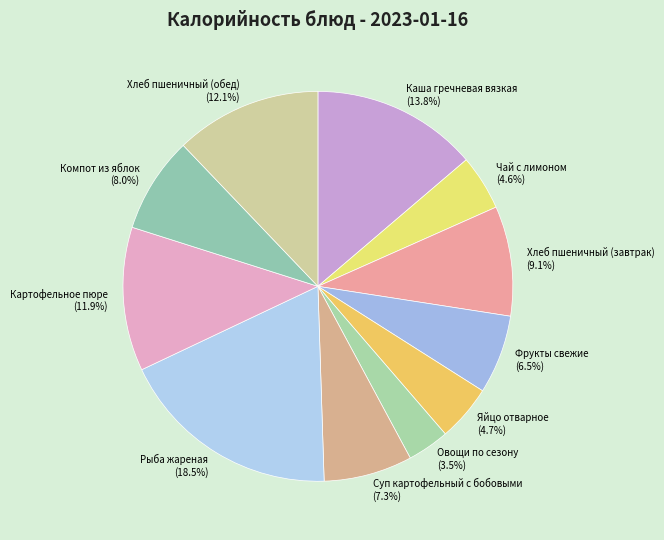

To the nearest percent, what is the difference between the Фрукты свежие and Рыба жареная slice percentages?

12%